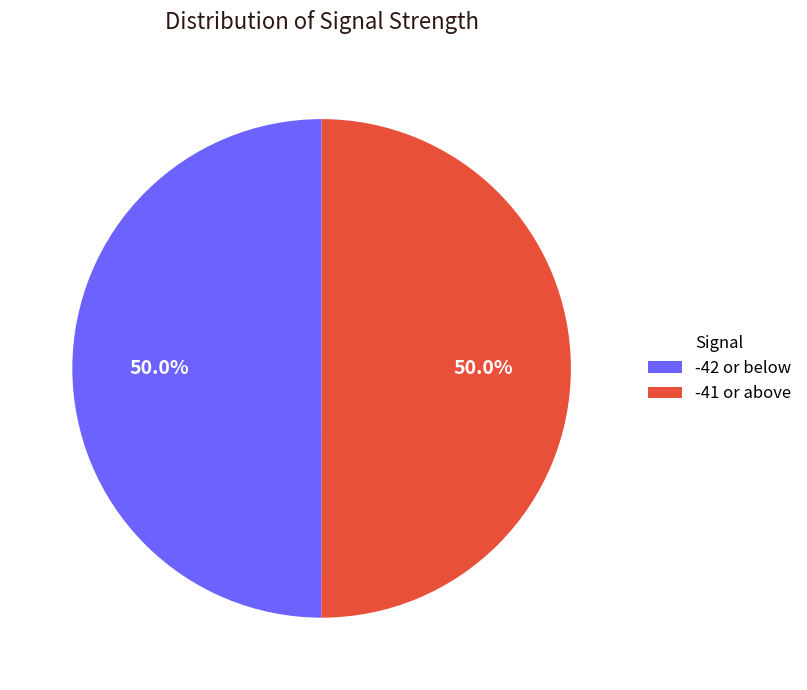

What portion of the pie excludes -41 or above?

50.0%